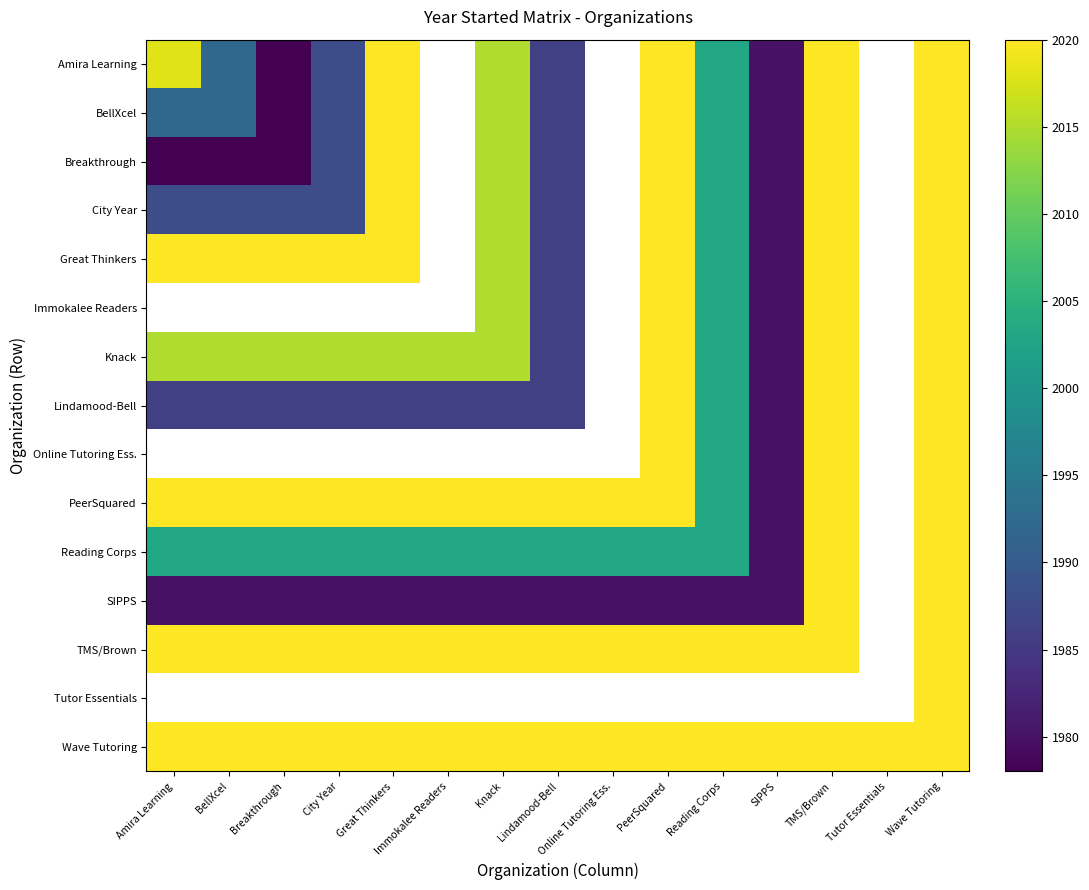

Rank the series by their maximum value, from lowest to highest.

Amira Learning, BellXcel, Breakthrough, City Year, Great Thinkers, Immokalee Readers, Knack, Lindamood-Bell, Online Tutoring Ess., PeerSquared, Reading Corps, SIPPS, TMS/Brown, Tutor Essentials, Wave Tutoring